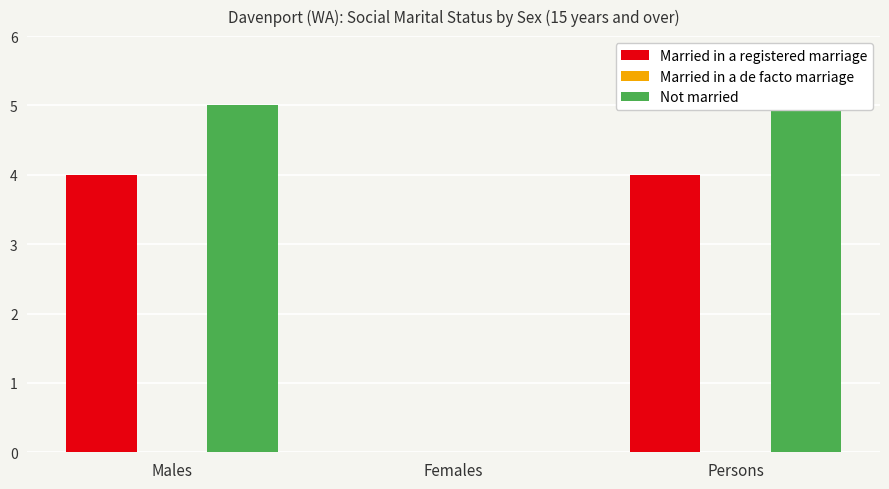

Reading right to left, extract all data points from this chart.

Married in a registered marriage: Persons=4	Females=0	Males=4
Married in a de facto marriage: Persons=0	Females=0	Males=0
Not married: Persons=5	Females=0	Males=5